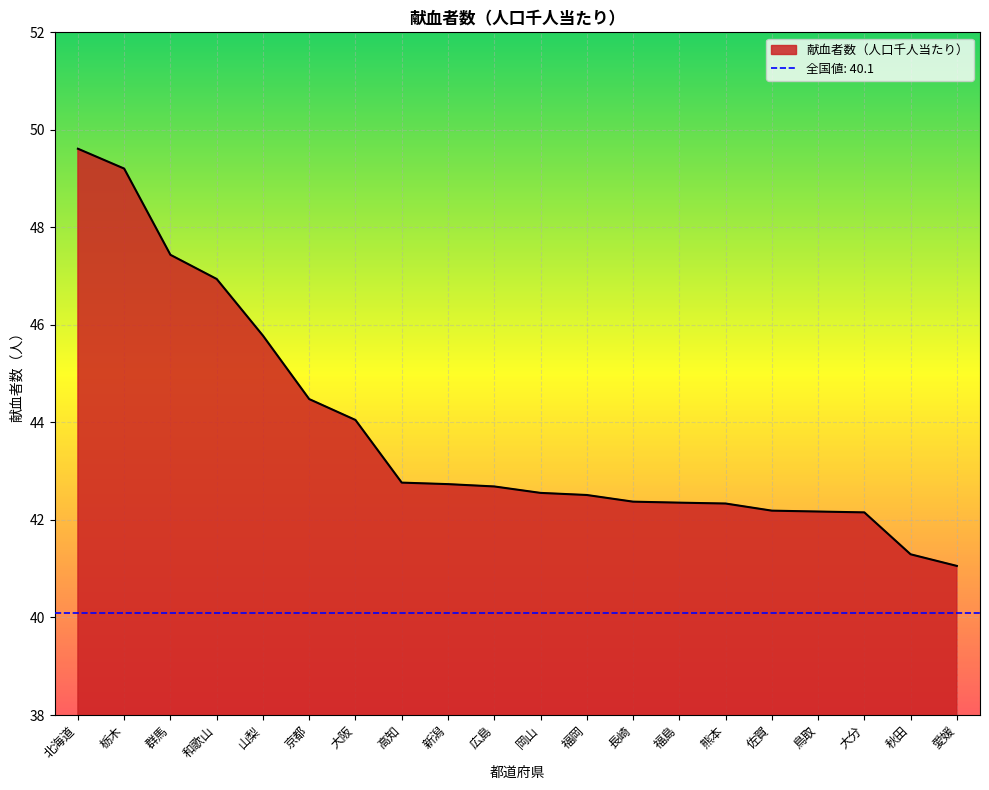

True or false: the data shows 45.8 at 山梨.

True